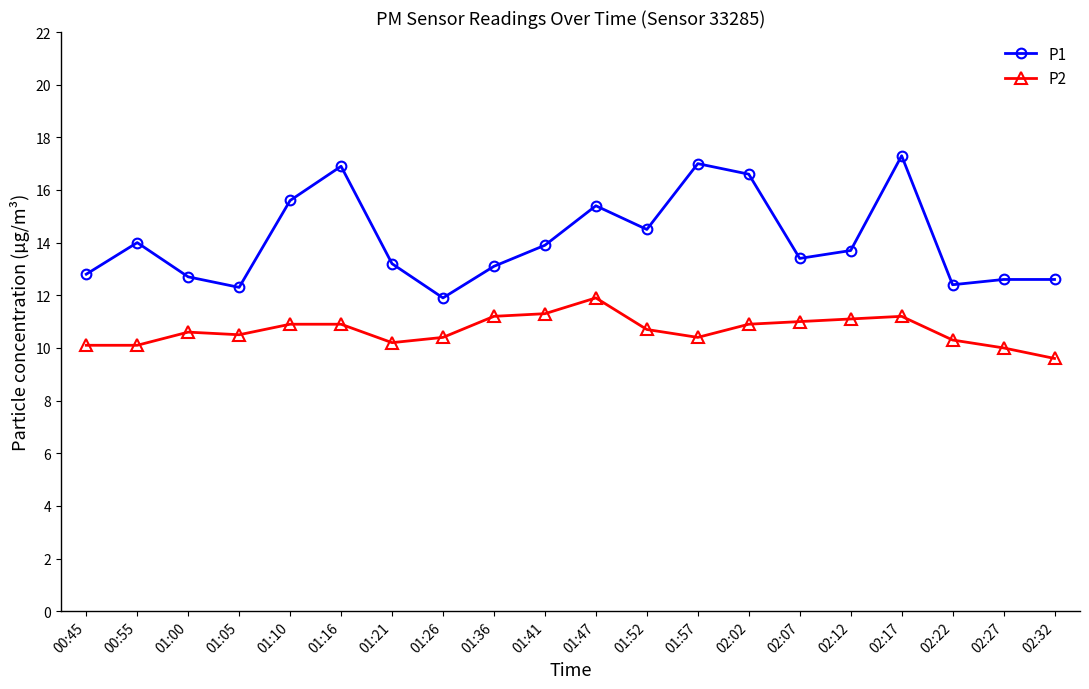

How many categories are shown in the chart?

20